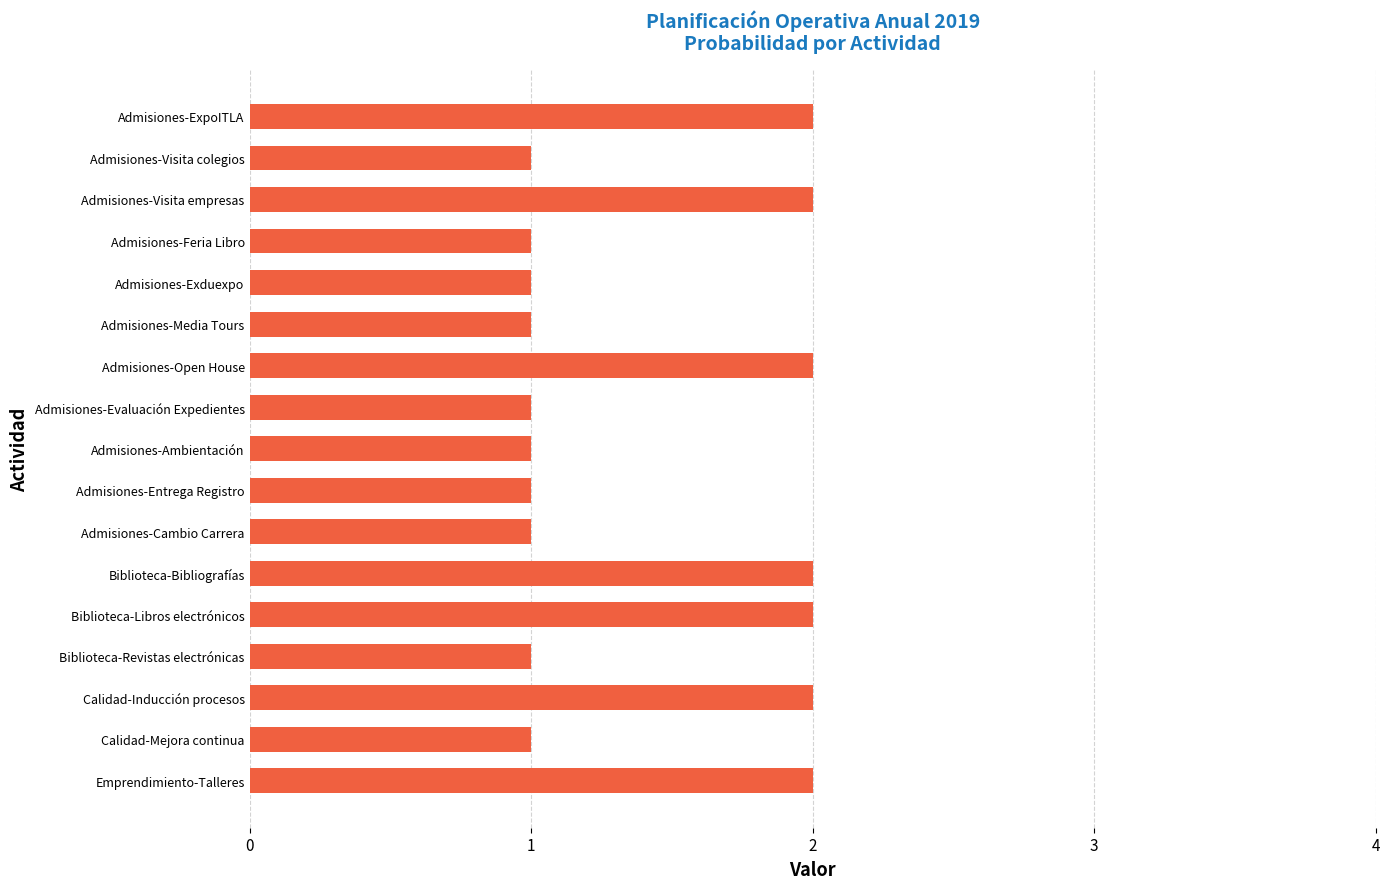

How many categories are shown in the chart?

17